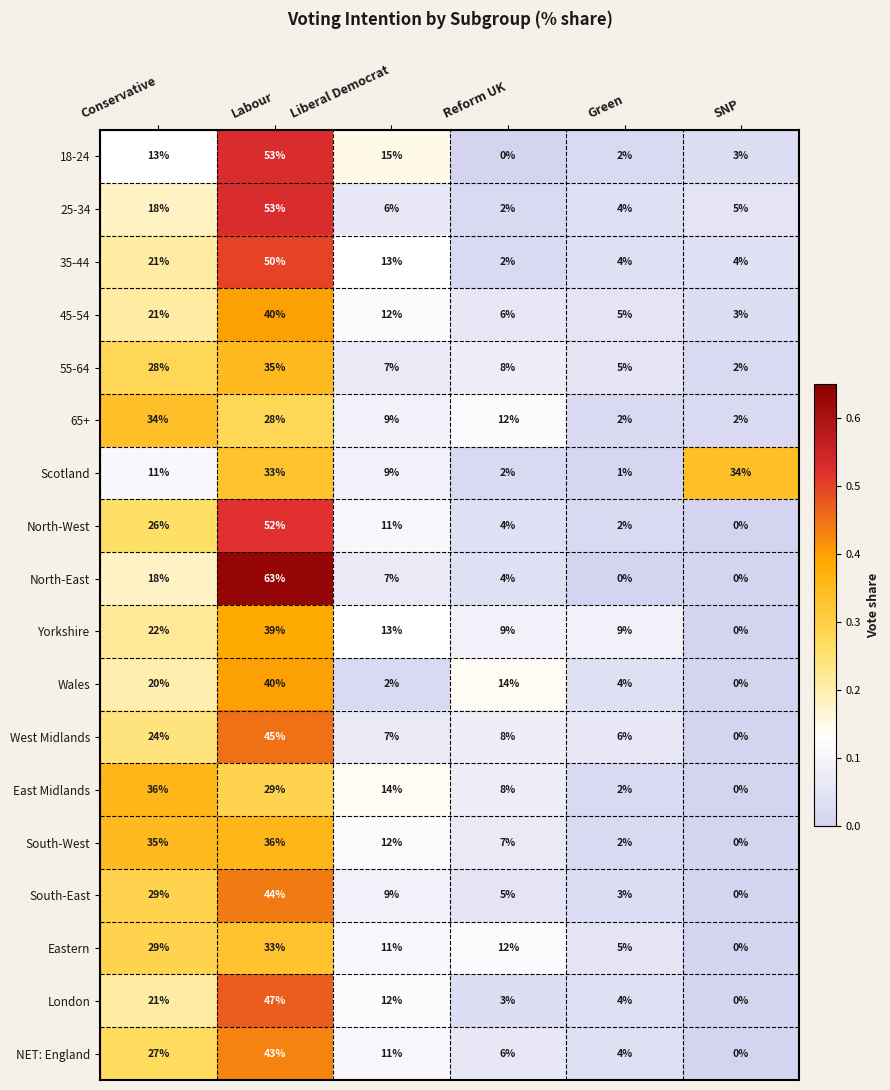

The London series shows 47 at Labour. True or false?

True